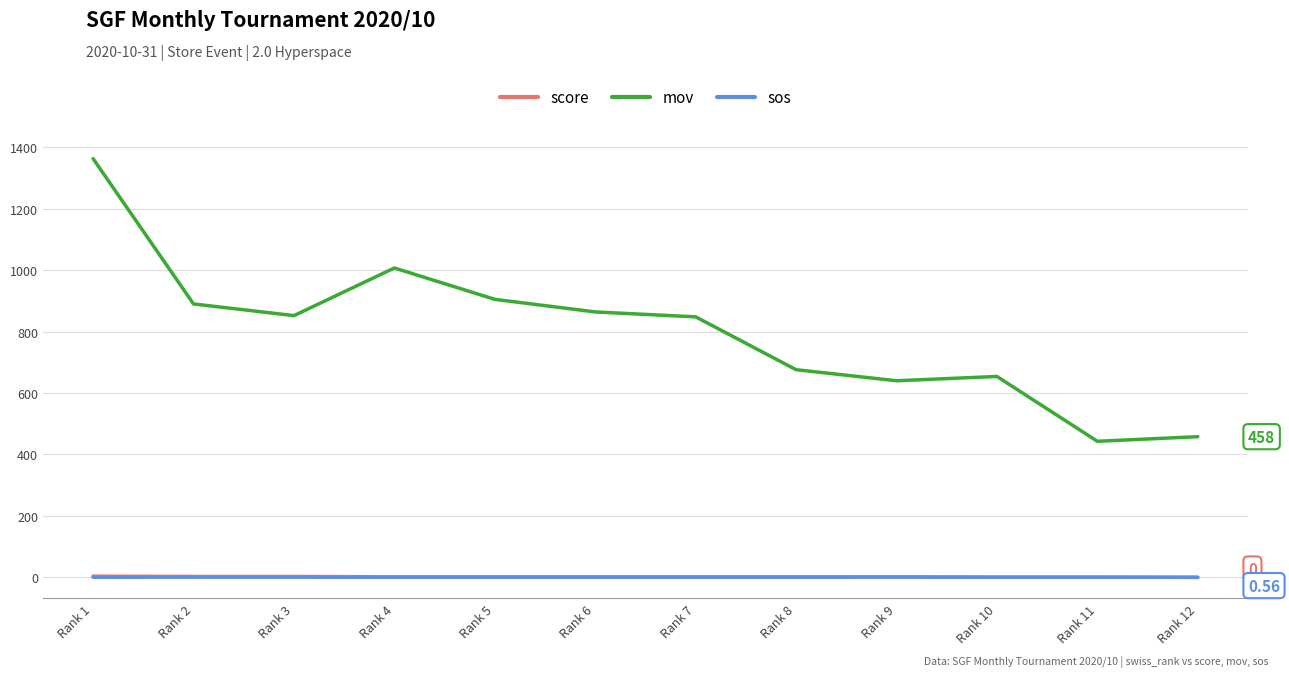

What is the total value across all series at Rank 7?

850.4